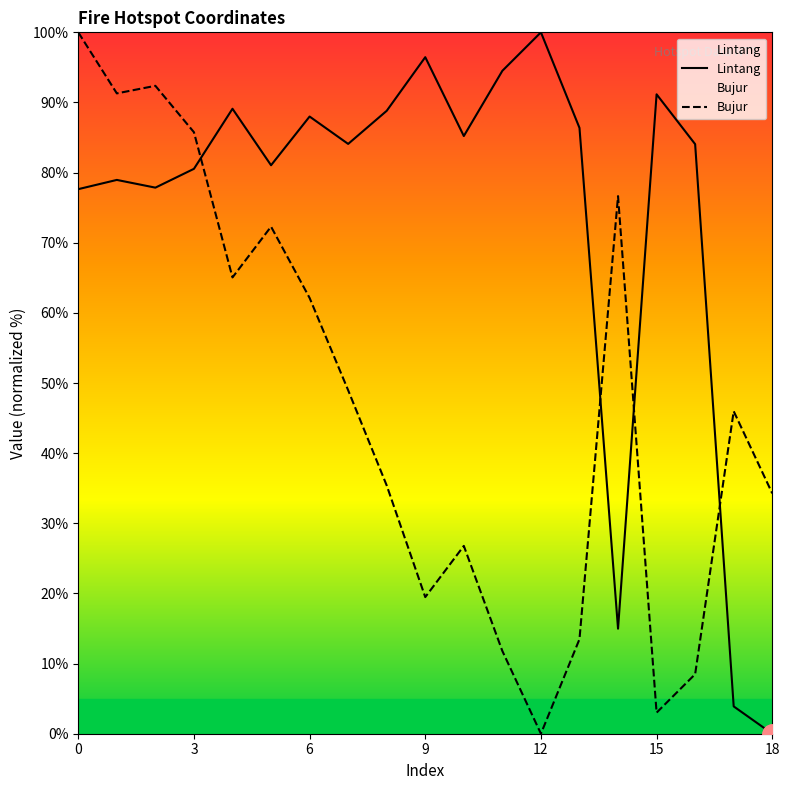

Which series ends up on top after the final intersection of Bujur and Lintang?

Bujur